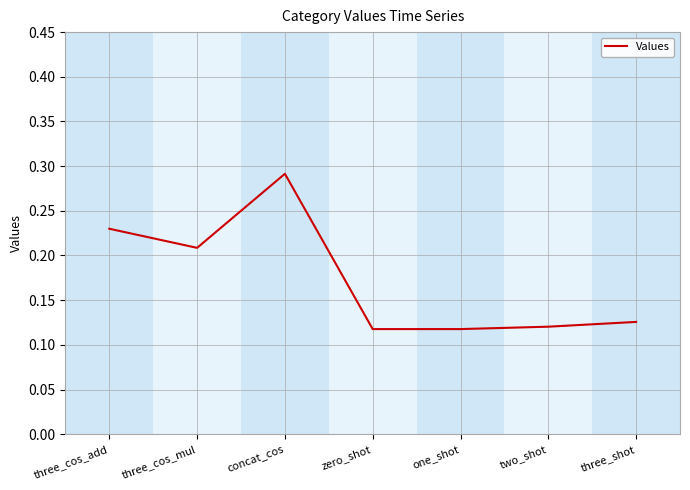

The chart shows a value of 0.3 at three_cos_mul. True or false?

False